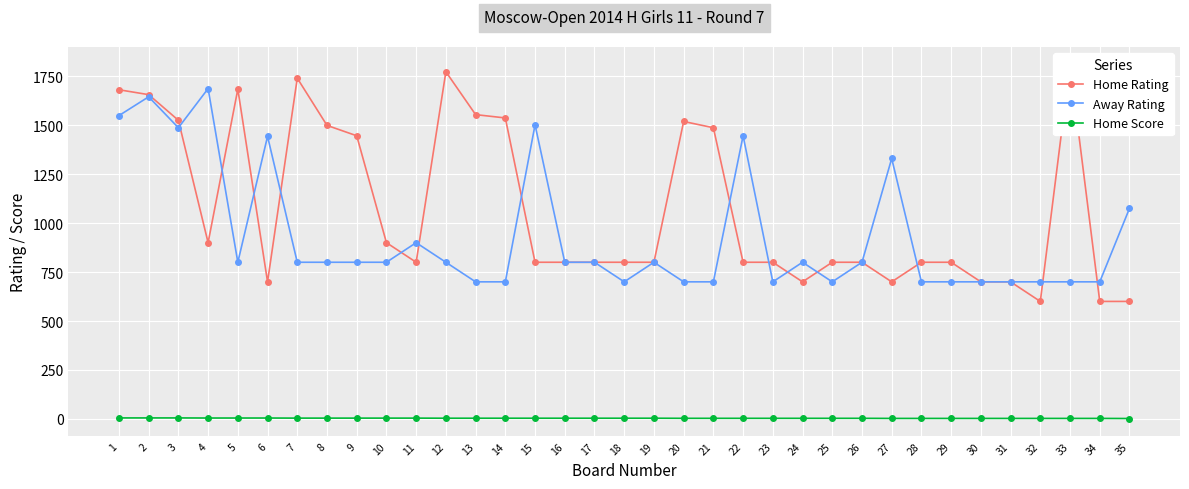

What is the highest value of the Home Score series?

5.0